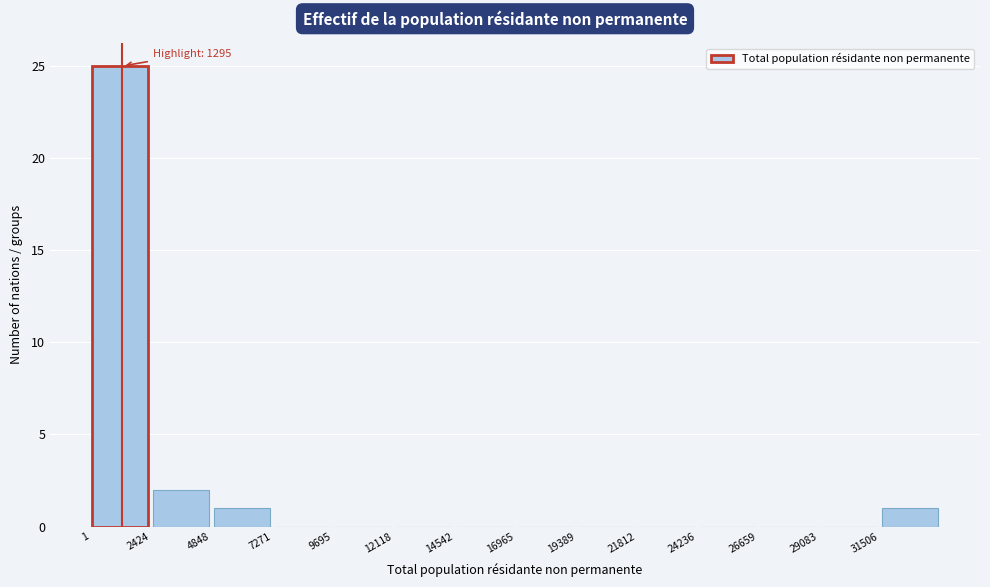

Over which range of the x-axis is the bar tallest?

0 to 2500